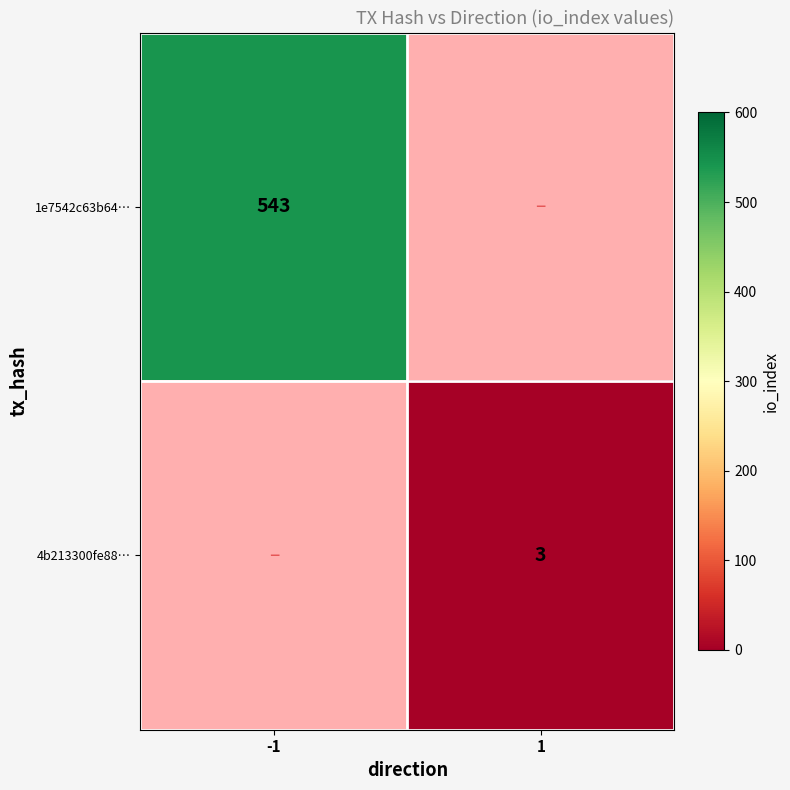

Is it true that 1e7542c63b64… equals 543 at -1?

True